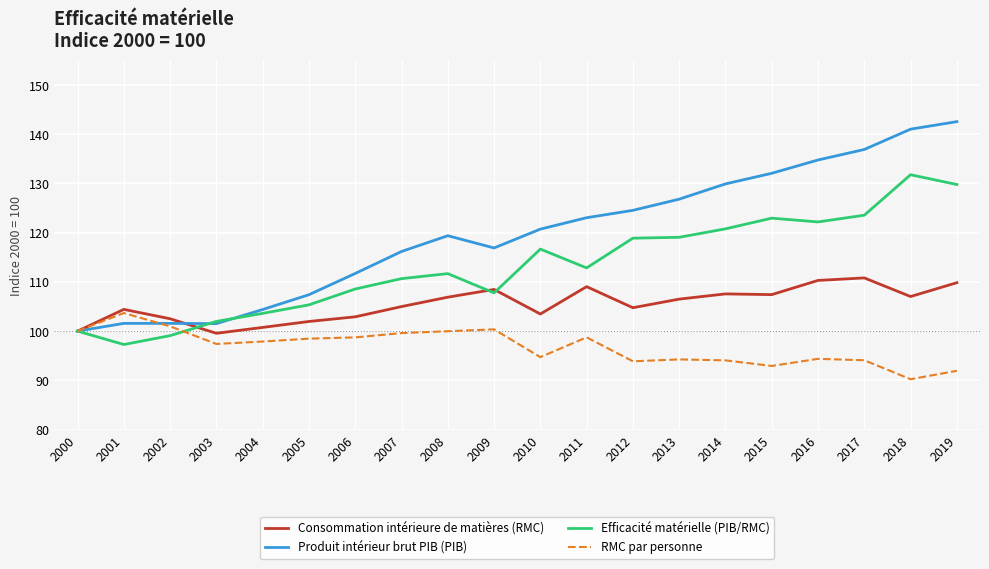

Rank the series by their maximum value, from highest to lowest.

Produit intérieur brut PIB (PIB), Efficacité matérielle (PIB/RMC), Consommation intérieure de matières (RMC), RMC par personne